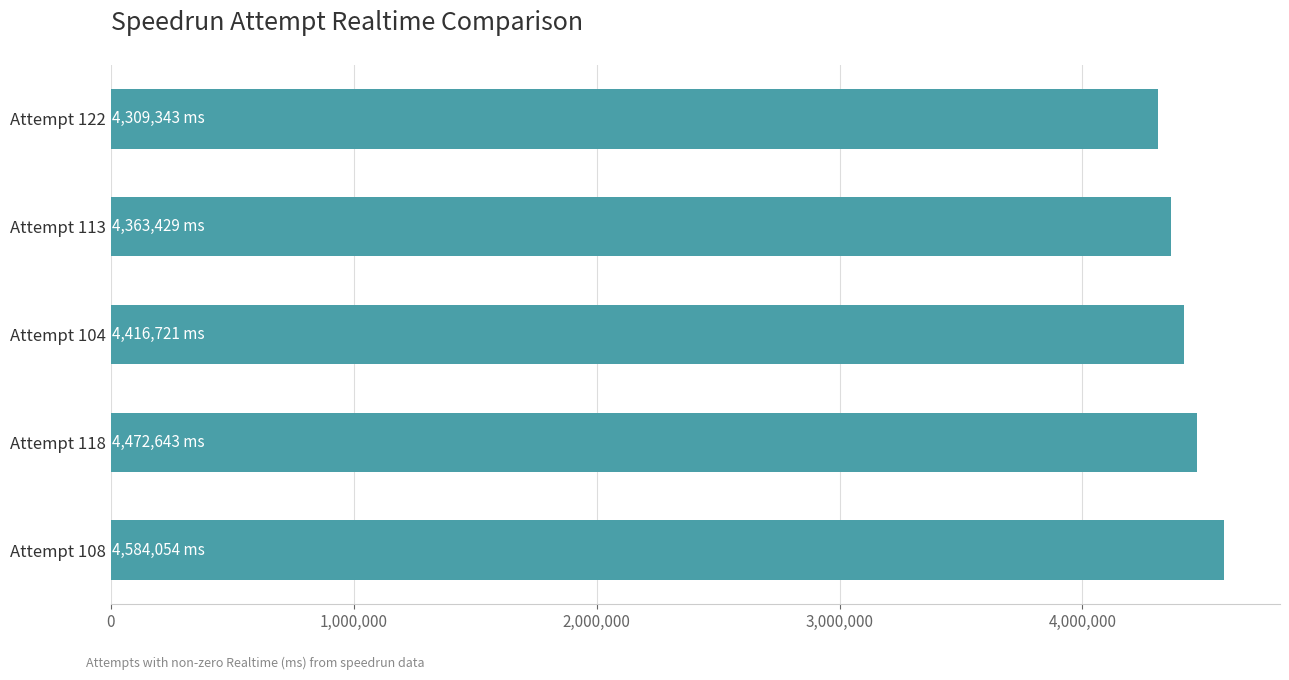

Count the number of categories in the chart.

5